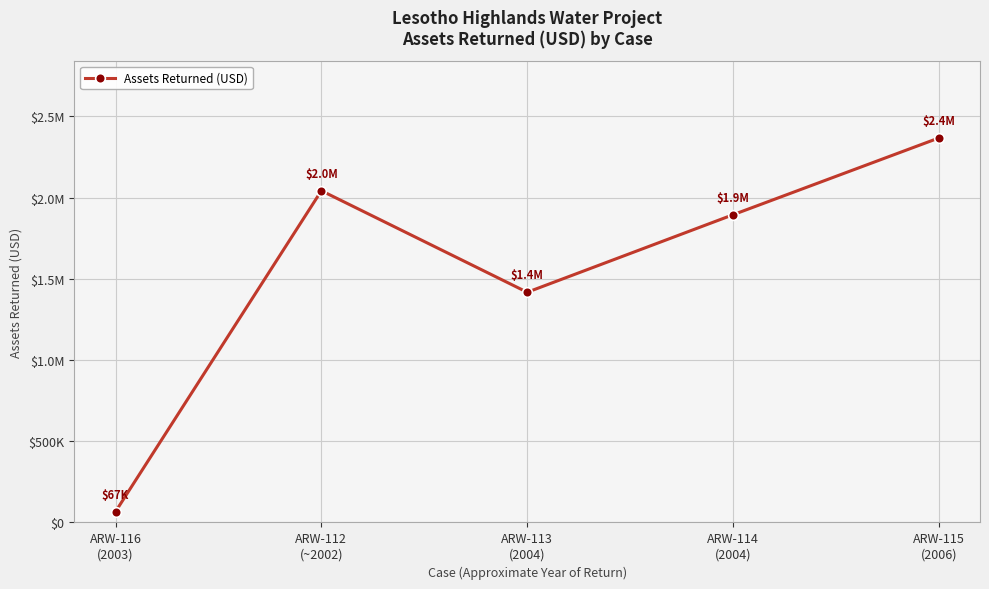

Read the value at ARW-113
(2004), to the nearest 10.

1417490